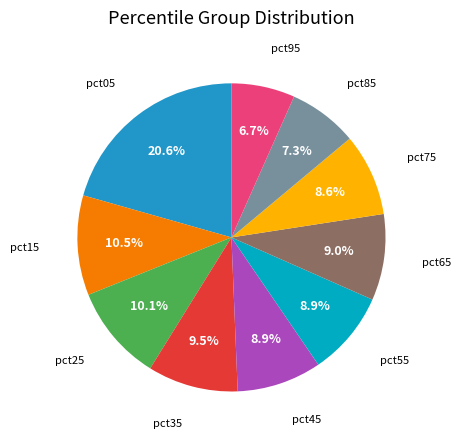

To the nearest percent, what is the difference between the pct55 and pct25 slice percentages?

1%